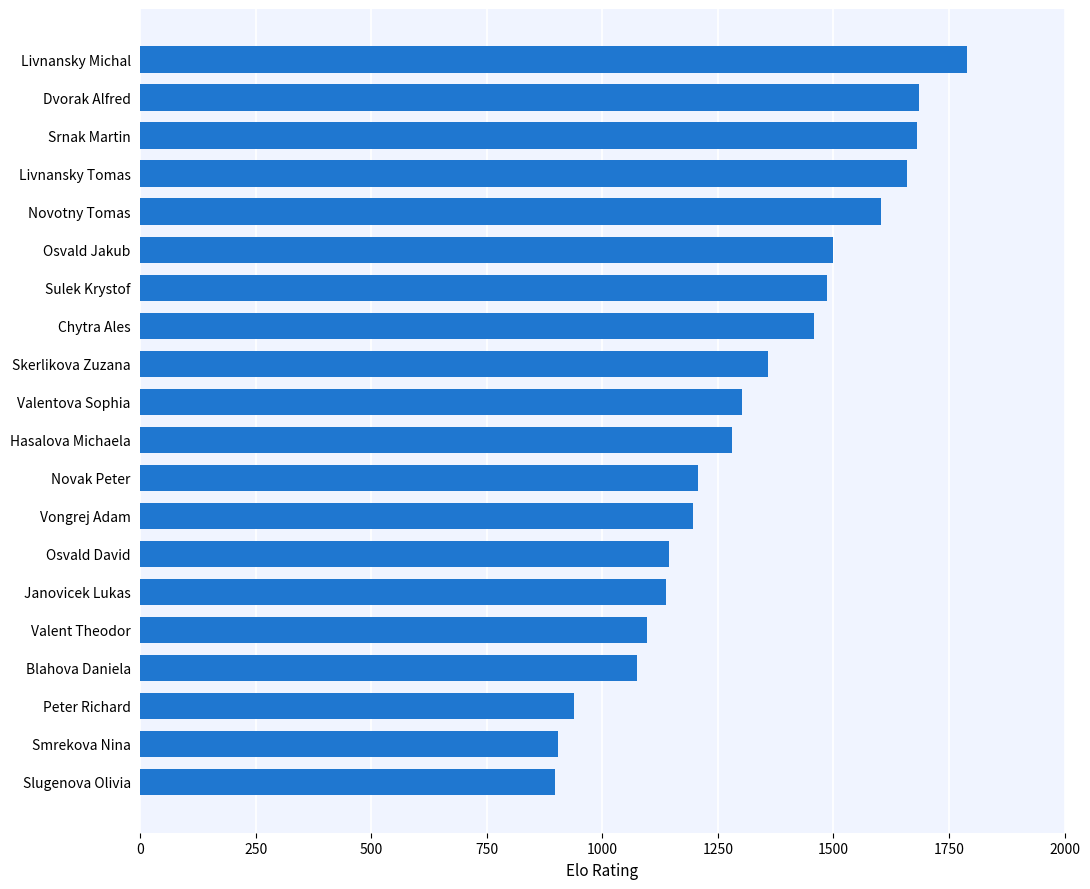

What is the ratio of the value at Valent Theodor to the value at Valentova Sophia?

0.8